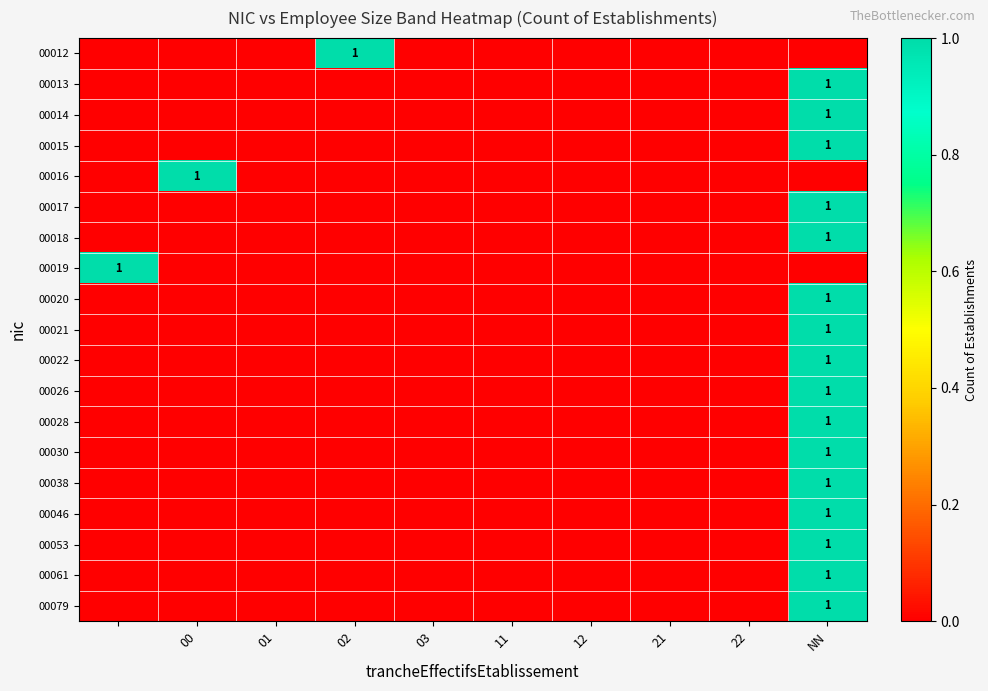

The value of 00021 at NN is 1. True or false?

True